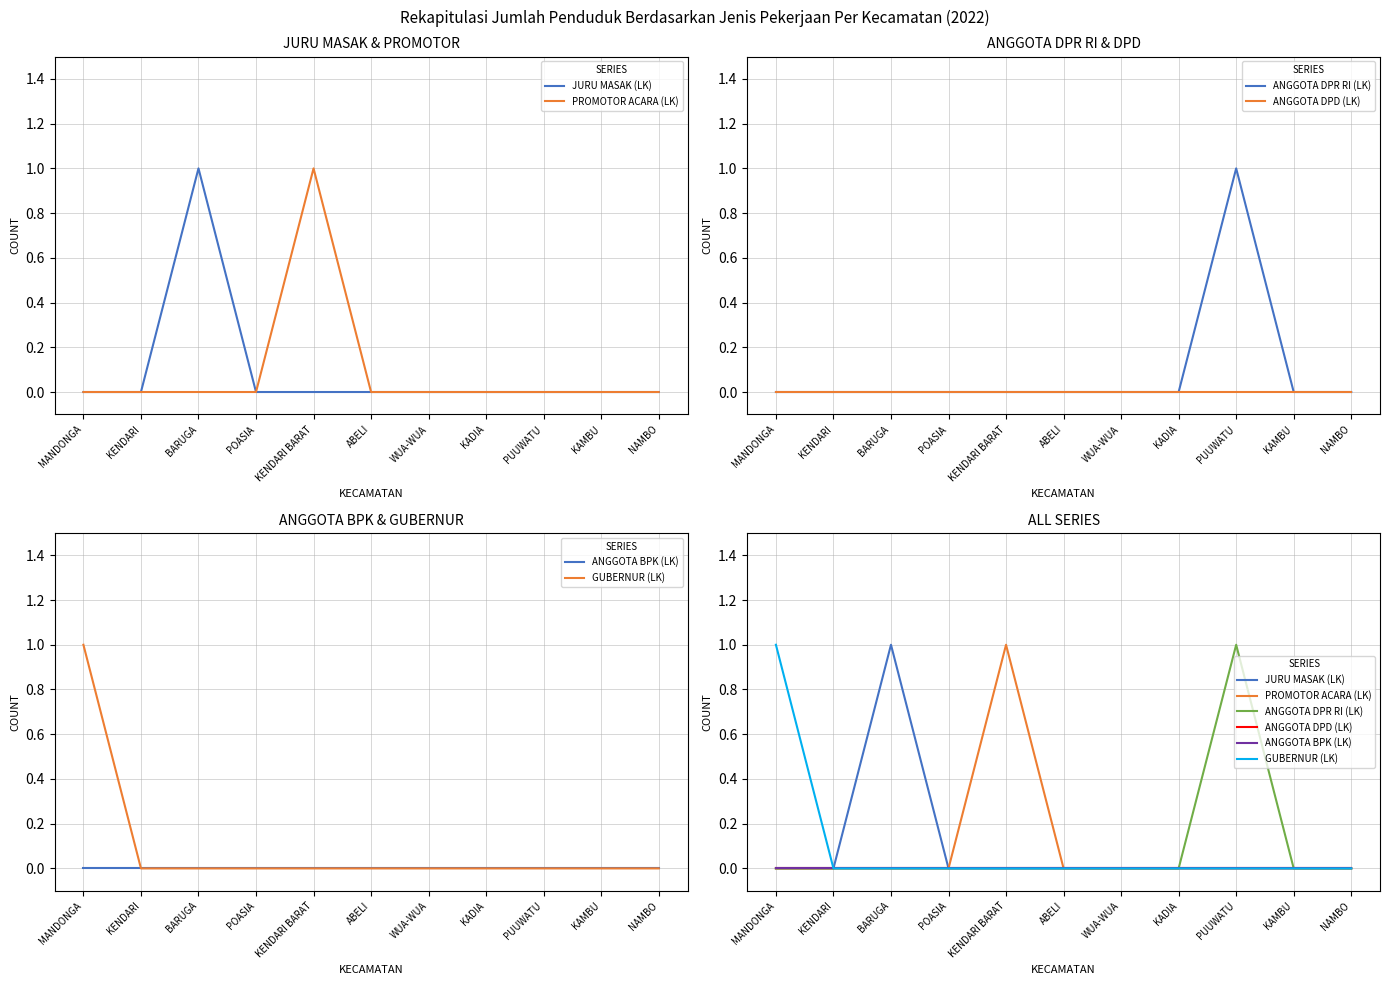

Which category has the highest value in the GUBERNUR (LK) series?

MANDONGA